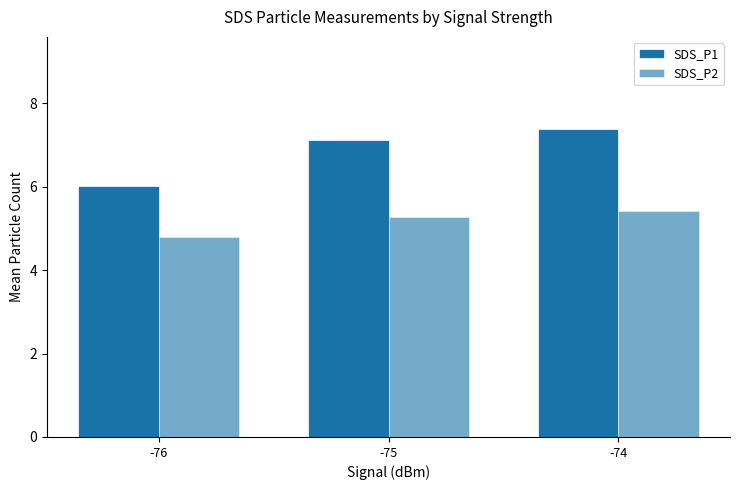

Are the bars horizontal?

No